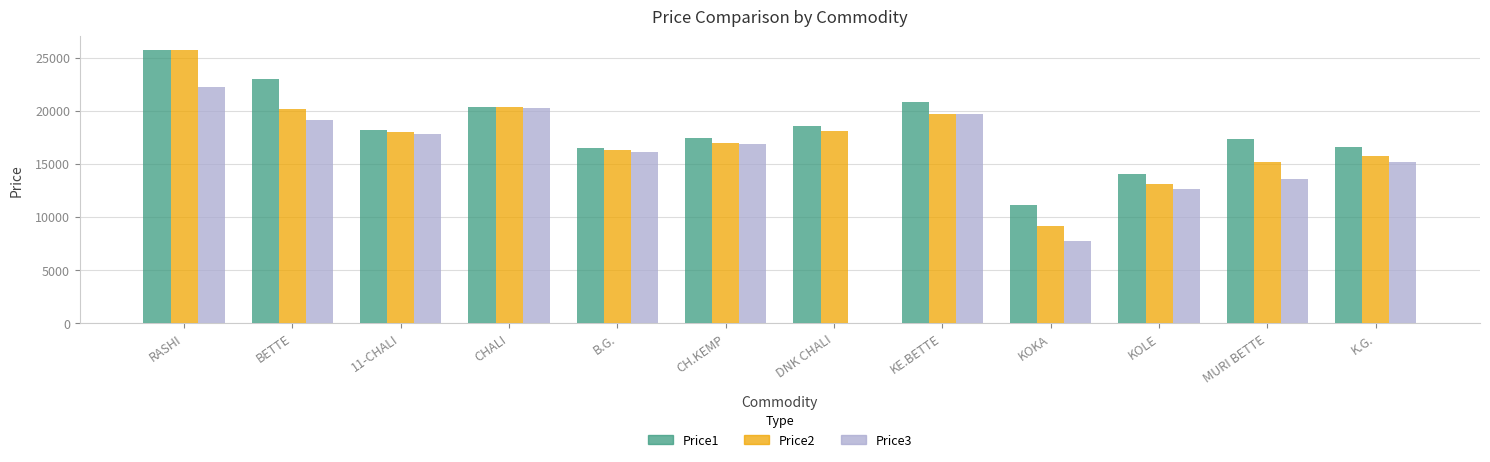

At which label does Price3 first exceed 16909?

RASHI